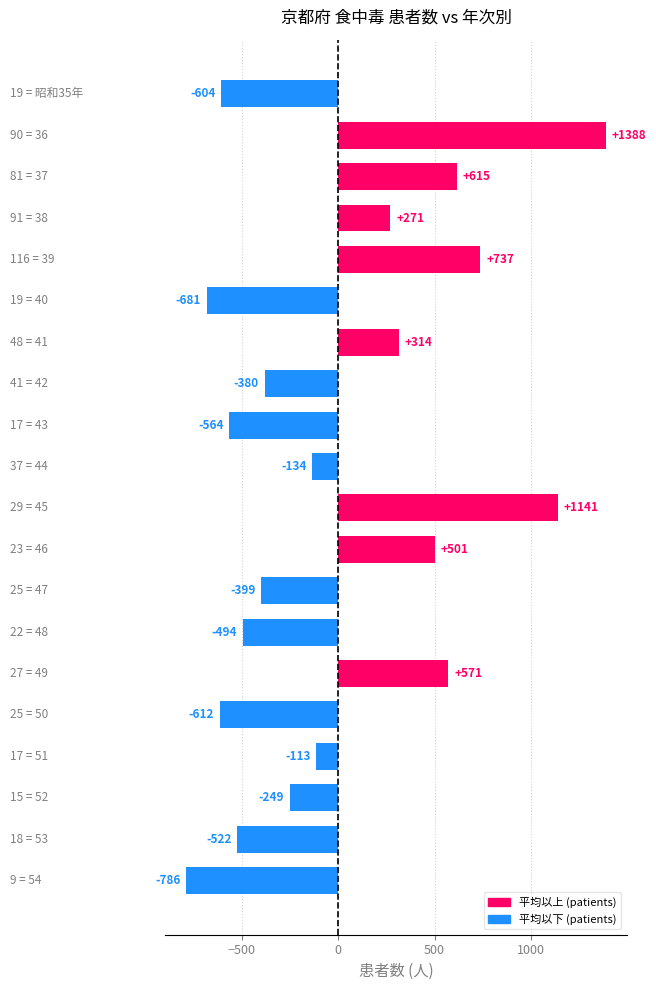

What is the smallest value displayed?

-786